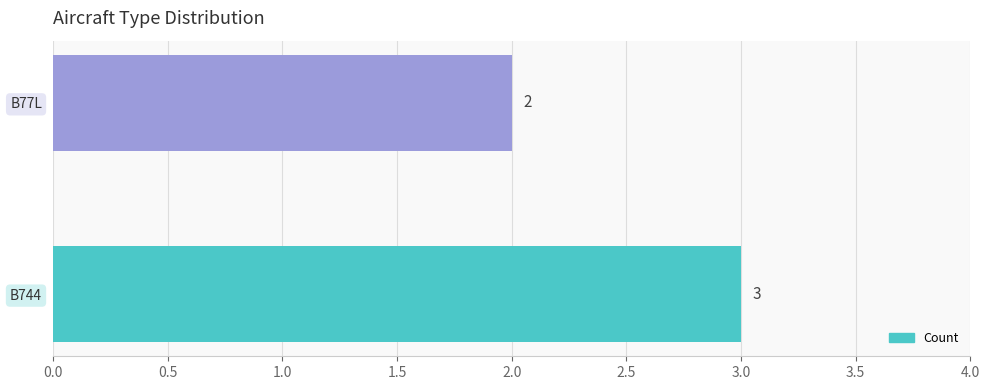

Reading left to right, transcribe all the data shown in this chart.

B744=3	B77L=2